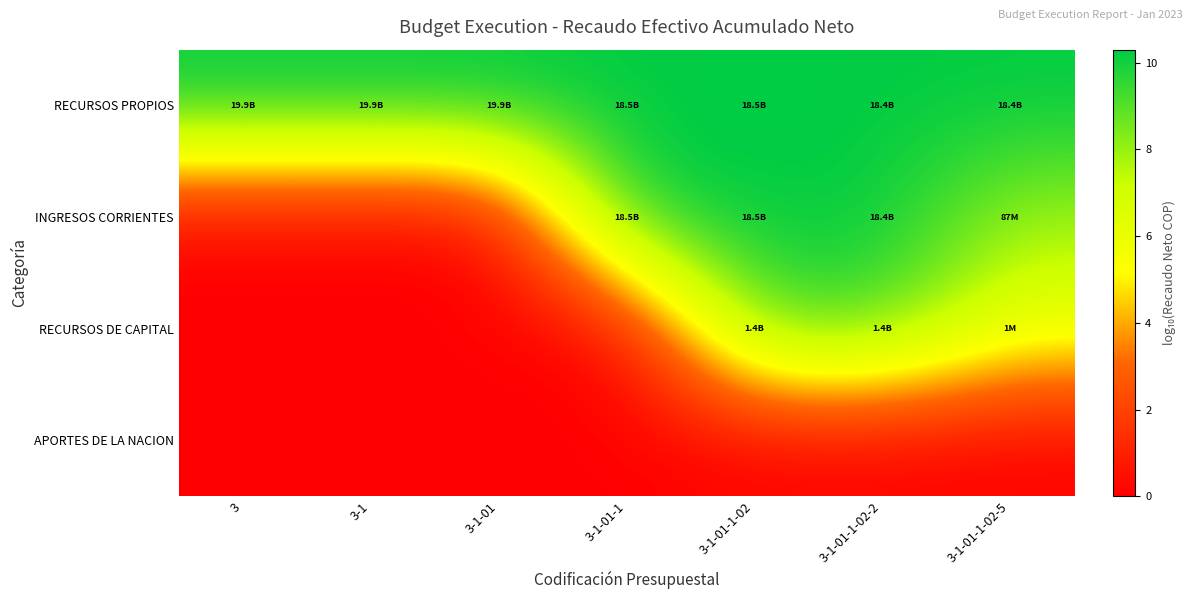

Which has a higher value, 3-1-01-1-02-5 or 3-1-01?

3-1-01